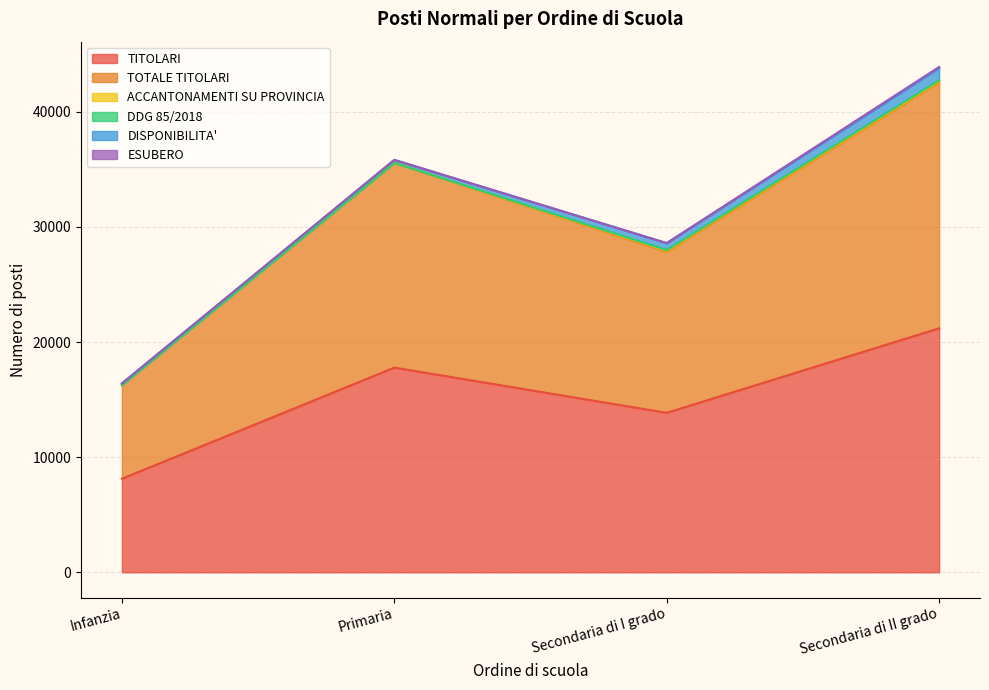

List the labels in order of DISPONIBILITA' value, largest first.

Secondaria di II grado, Secondaria di I grado, Primaria, Infanzia